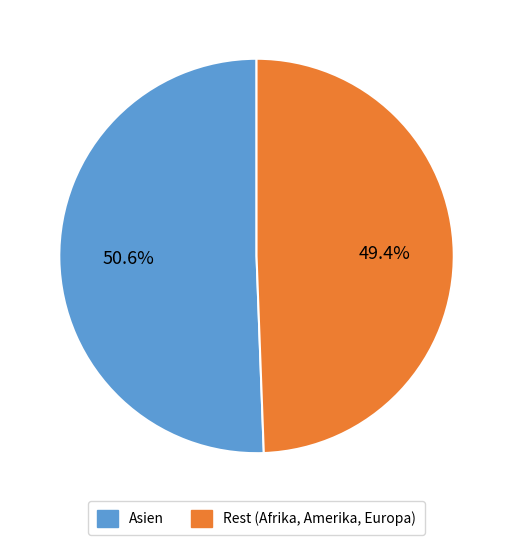

Does any single category account for the majority?

Yes